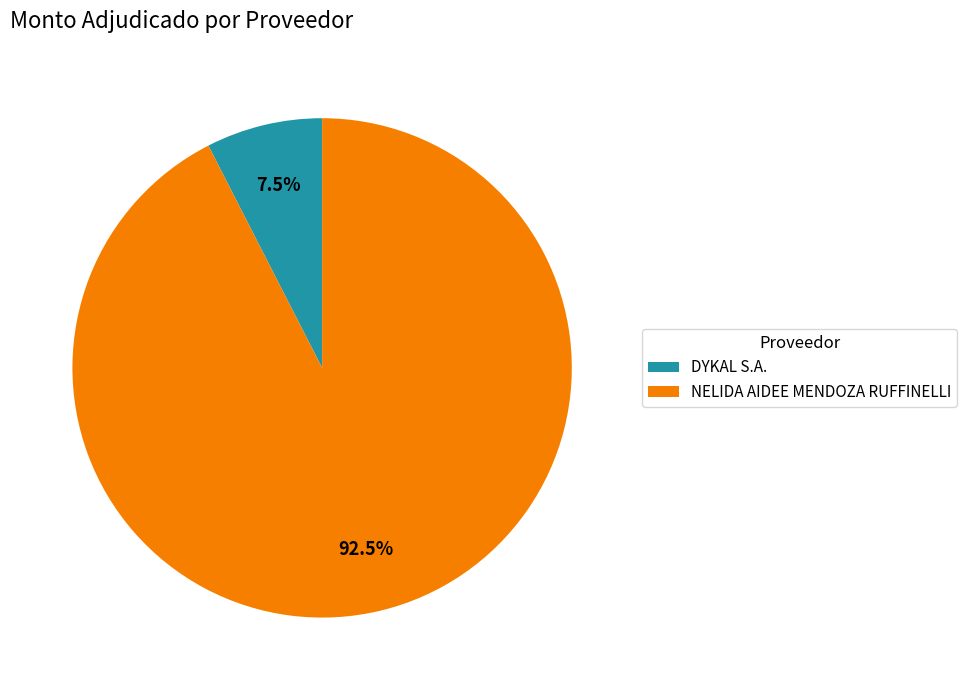

Between DYKAL S.A. and NELIDA AIDEE MENDOZA RUFFINELLI, which is larger?

NELIDA AIDEE MENDOZA RUFFINELLI